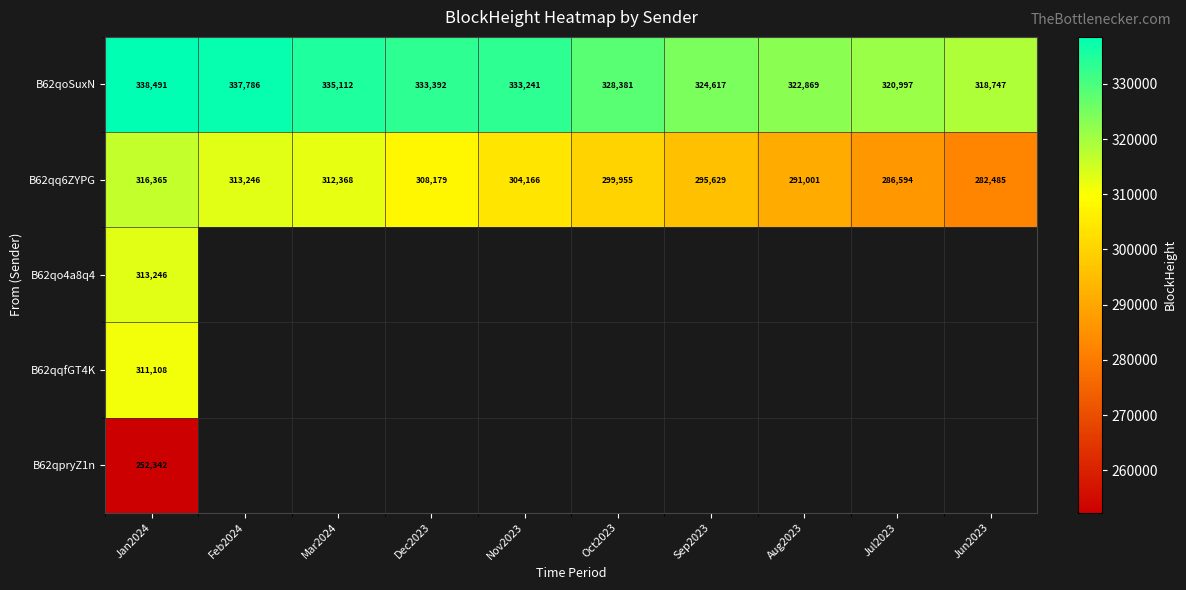

What is the smallest value displayed?

252342.0